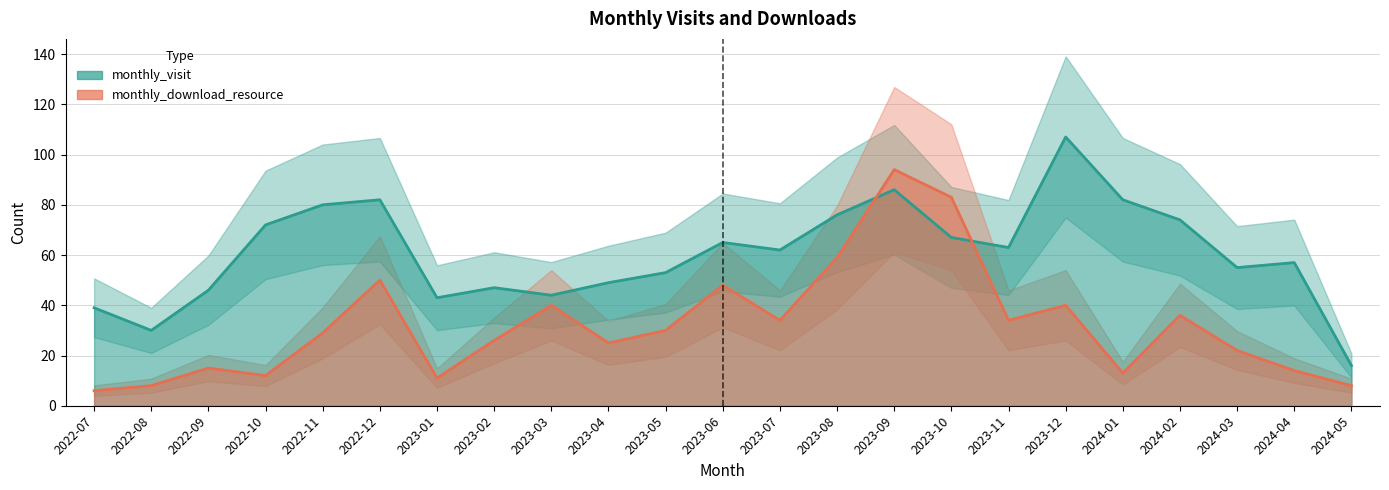

Which series has the widest spread of values?

monthly_visit